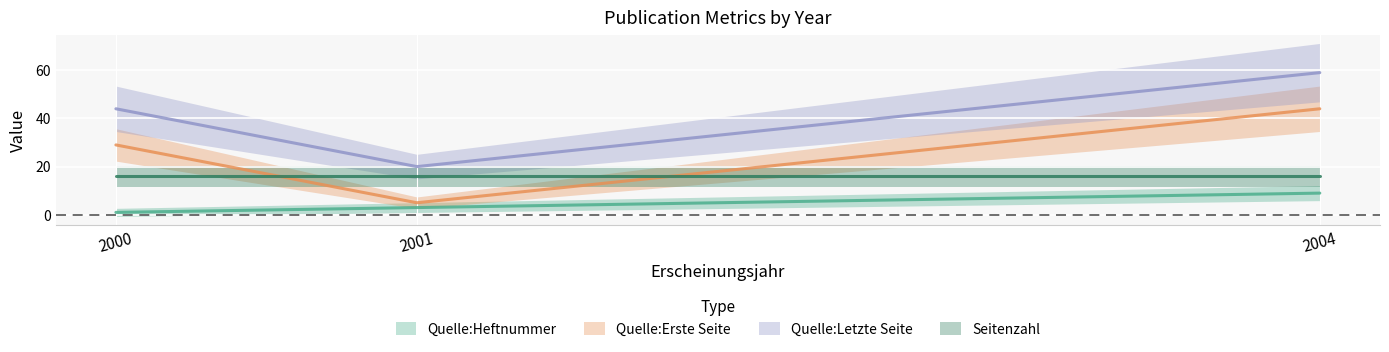

At 2001, list the series in order from largest to smallest.

Quelle:Letzte Seite, Seitenzahl, Quelle:Erste Seite, Quelle:Heftnummer